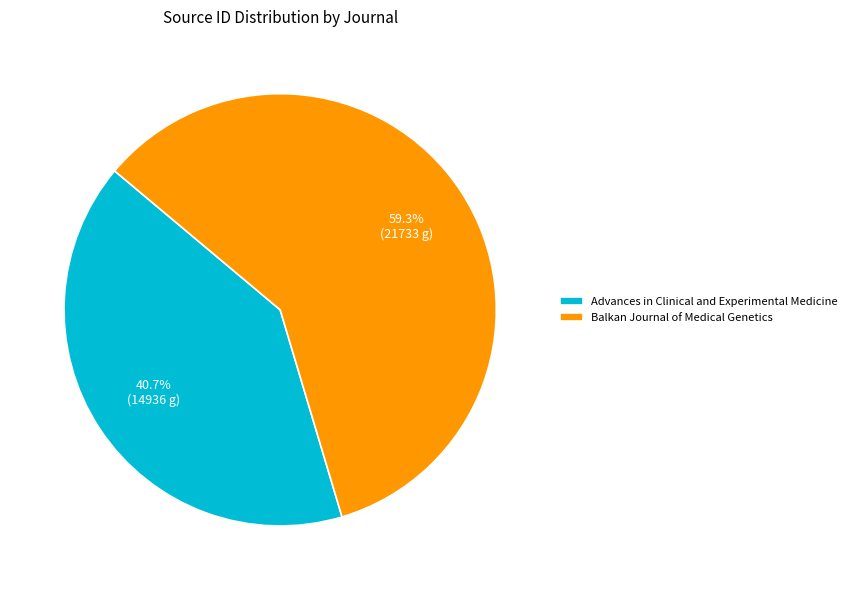

Which has a higher value, Advances in Clinical and Experimental Medicine or Balkan Journal of Medical Genetics?

Balkan Journal of Medical Genetics